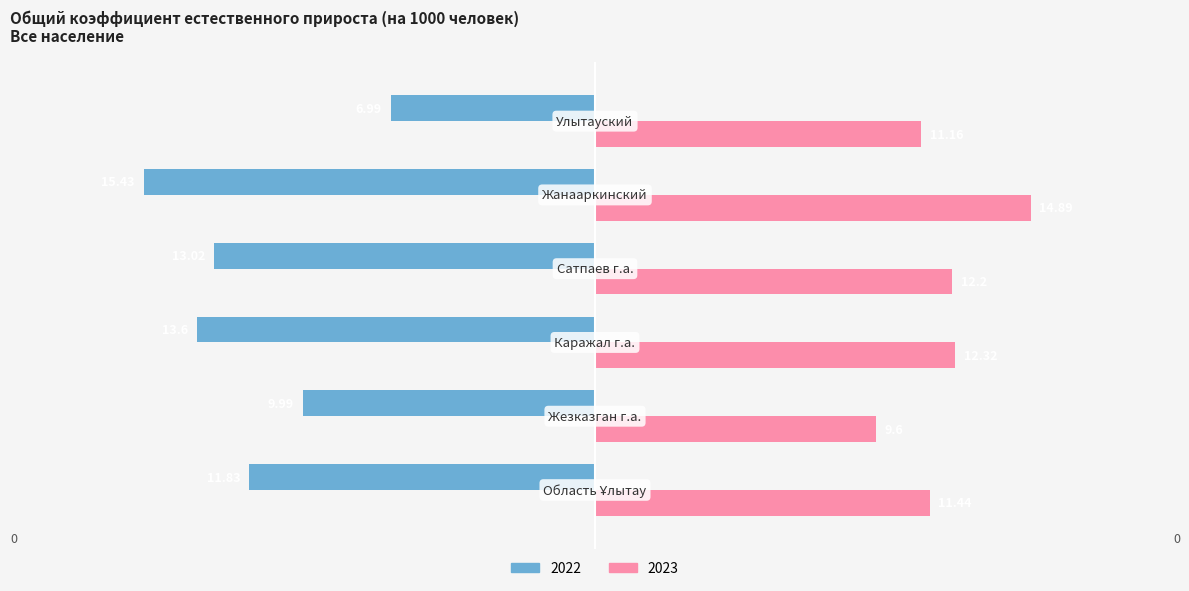

What is the difference between the 2023 values at Область Ұлытау and Улытауский?

0.3